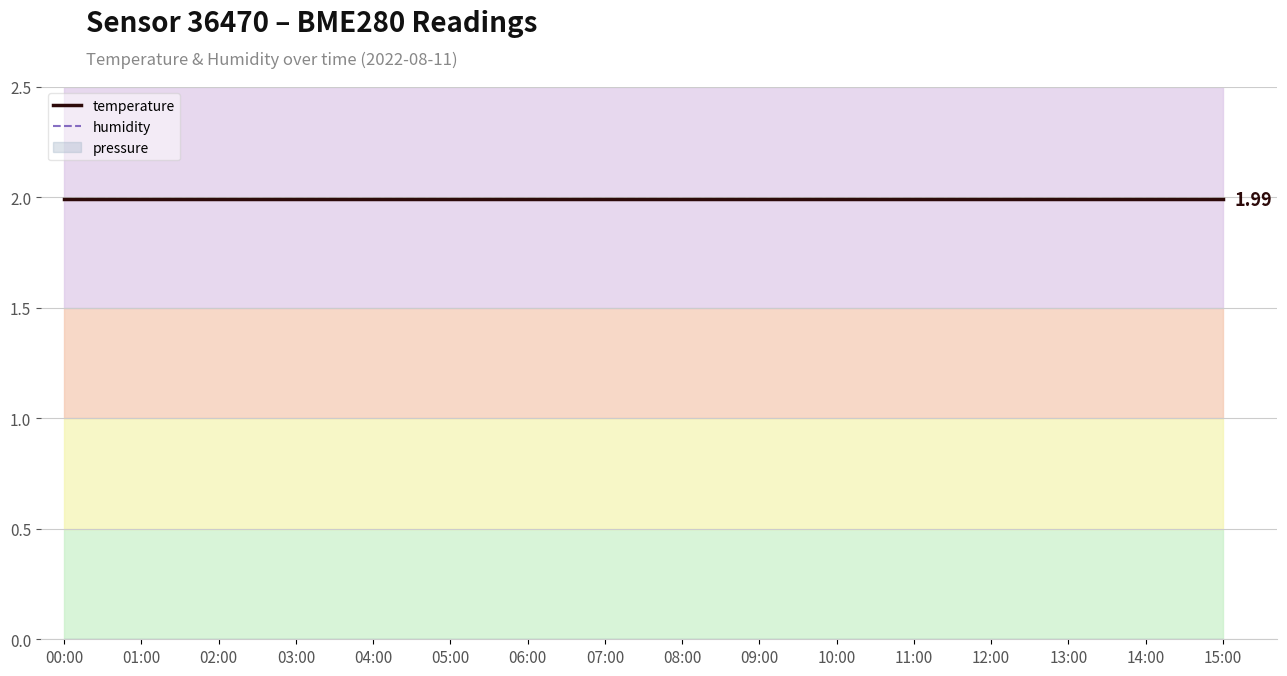

Which series changed the most between 05:00 and 06:00?

temperature